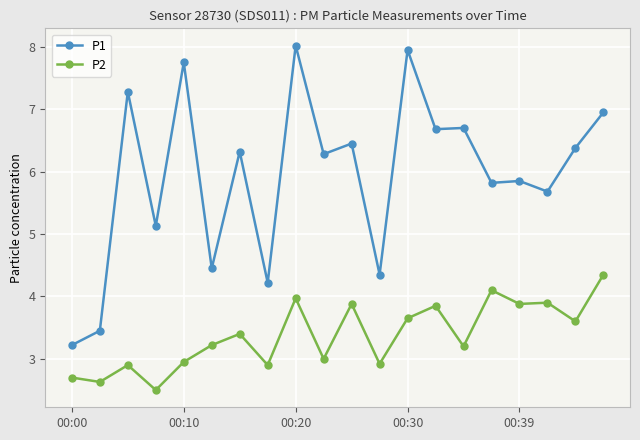

What is the sum of all P1 values?

118.9